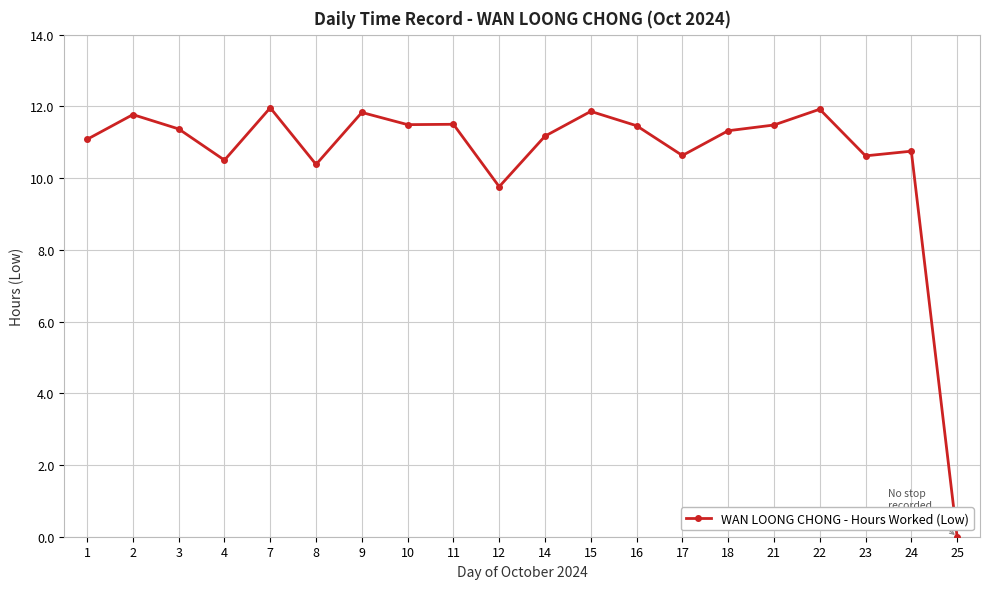

True or false: the data shows 4.1 at 8.

False